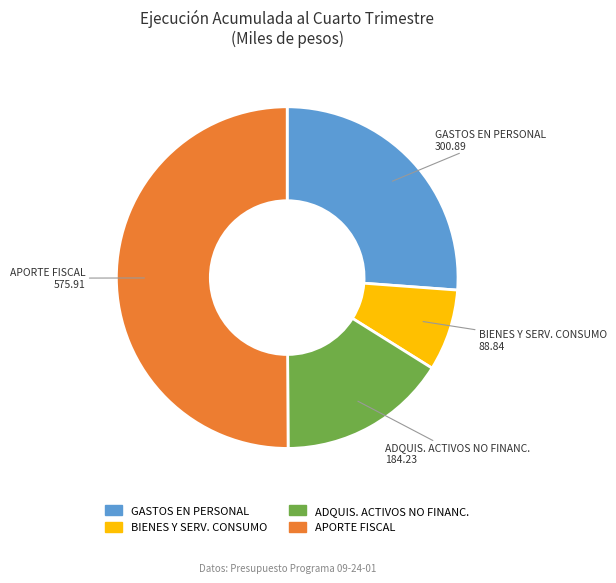

How many segments does this pie chart have?

4